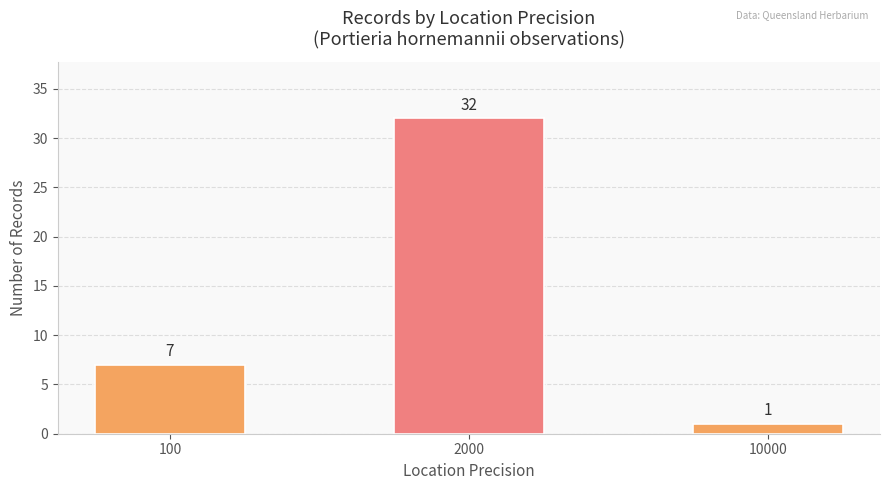

How many bars are there in total?

3